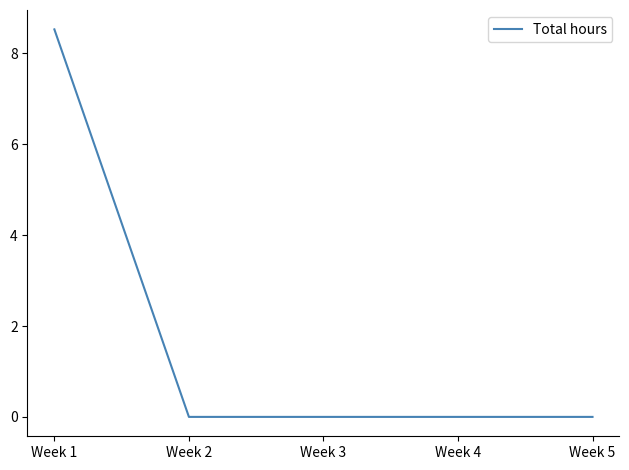

Between Week 3 and Week 1, which is larger?

Week 1